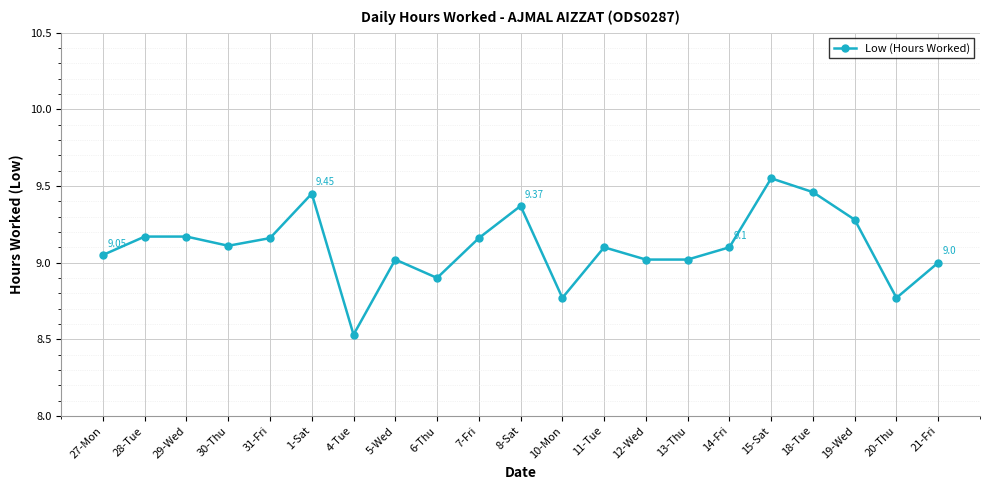

What is the sum of all values?

191.2